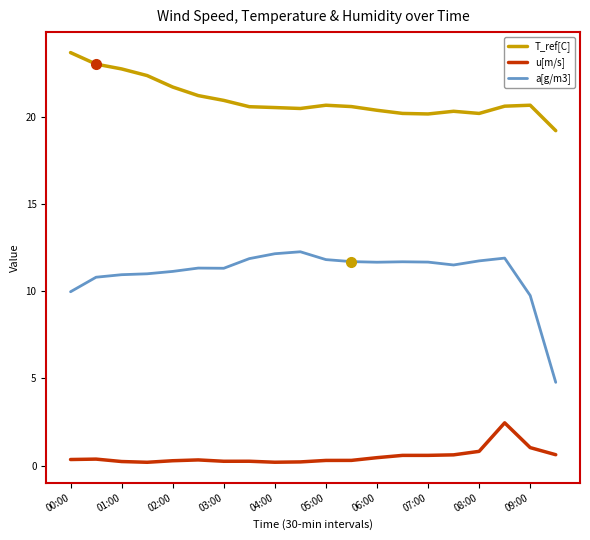

Rank the series by their average value, from highest to lowest.

T_ref[C], a[g/m3], u[m/s]